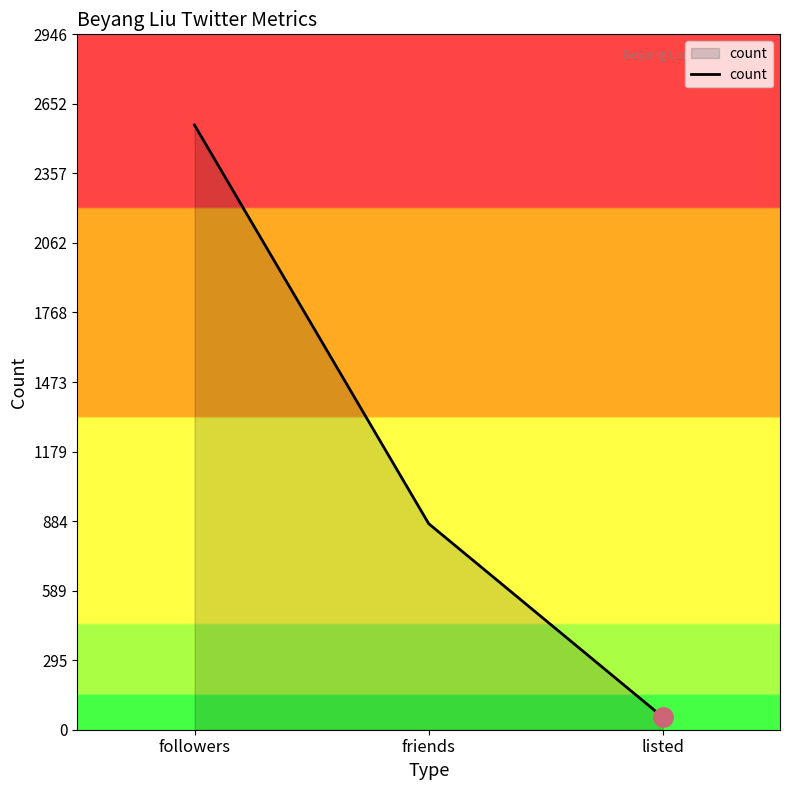

Reading left to right, list all the values displayed in this chart.

followers=2562	friends=873	listed=53